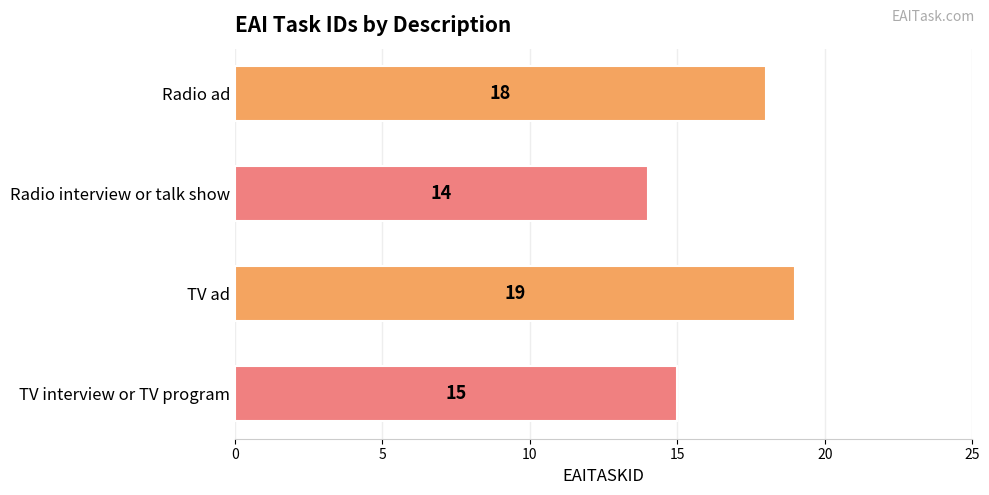

What is the sum of all values?

66